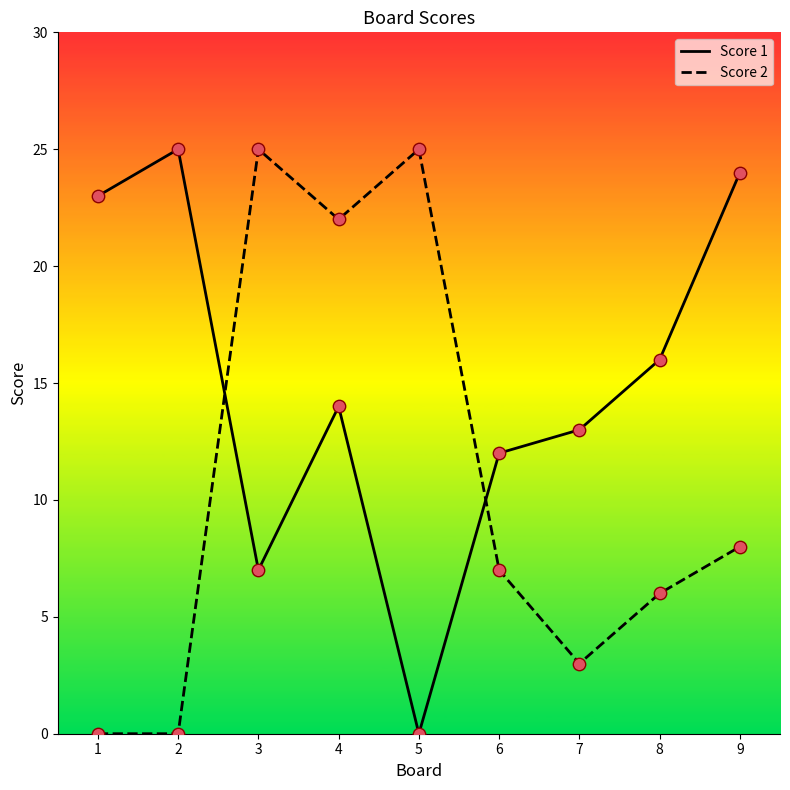

Between 1 and 7, which series saw the biggest shift?

Score 1